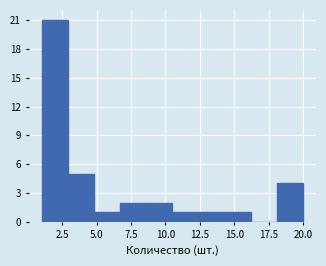

Read against the x-axis, roughly where is the centre of the tallest bar?

2.0